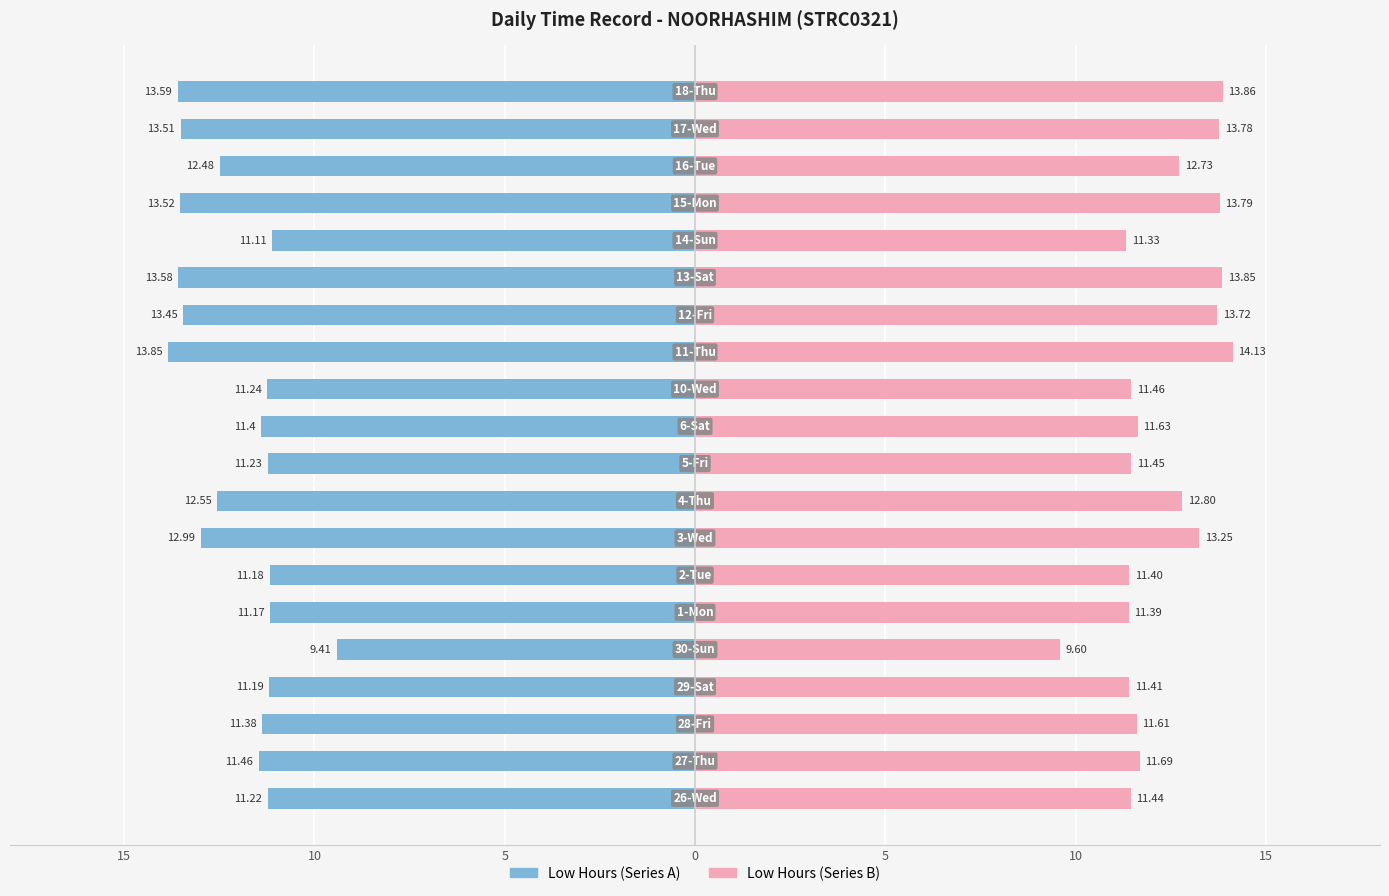

Is the value of Low Hours (Series B) at 13 greater than the value of Low Hours (Series A) at 17?

Yes